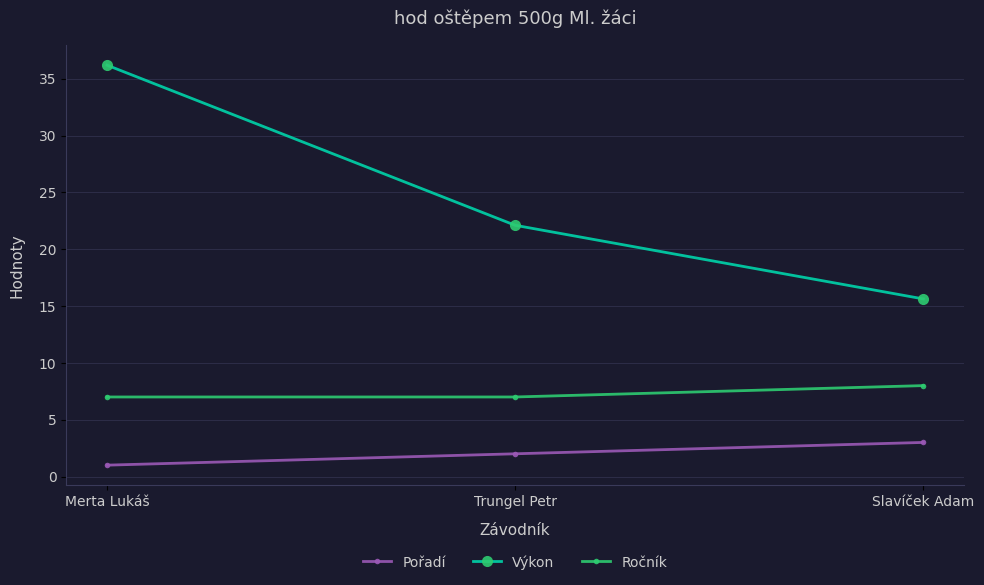

What position from the right is Merta Lukáš?

3